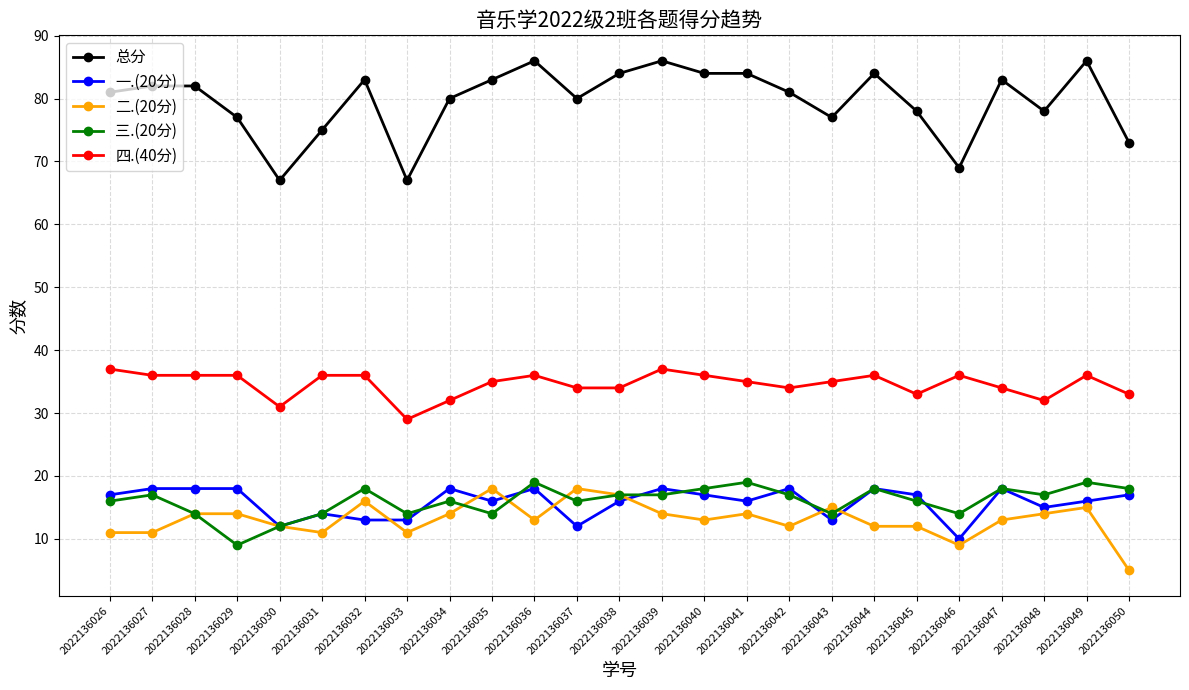

What is the greatest value displayed?

86